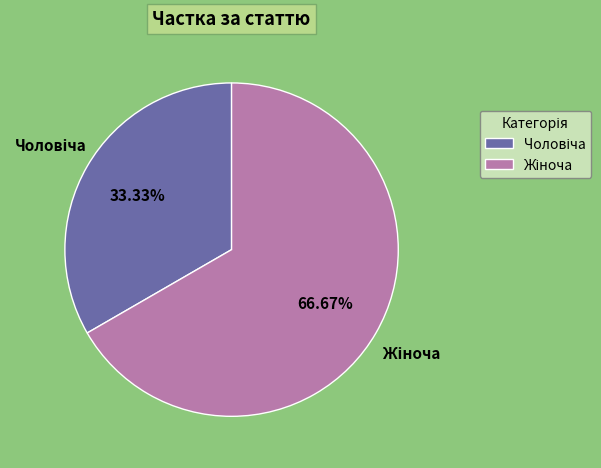

Is there a majority slice in this chart?

Yes